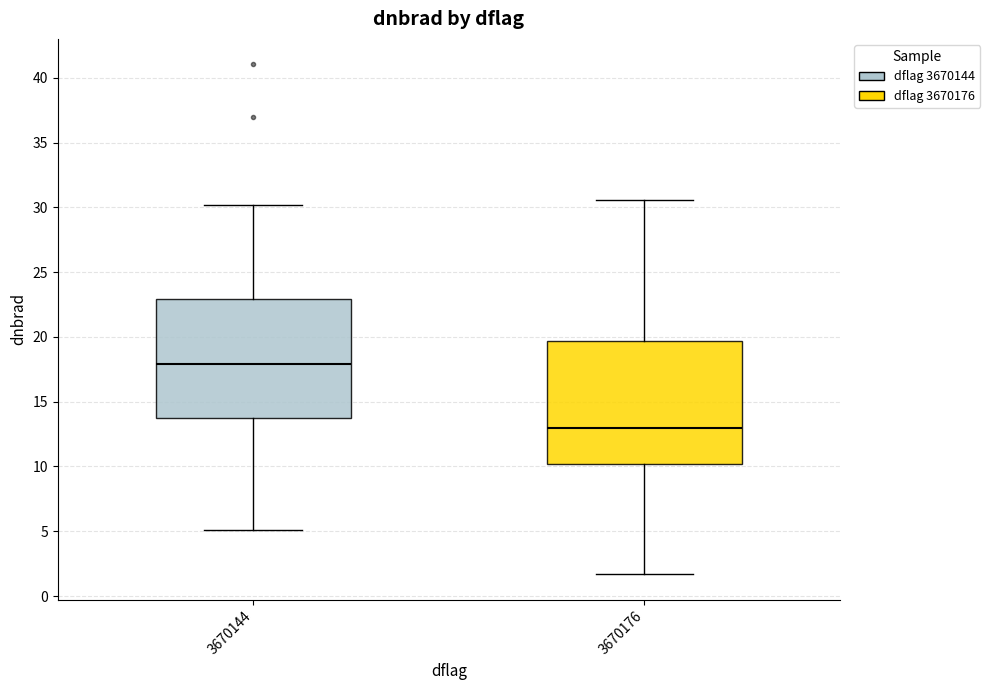

Where does the median line of the box at x = 3670144 sit on the y-axis? The values are not printed on the chart, so give them approximately, as read against the axis.

18.0